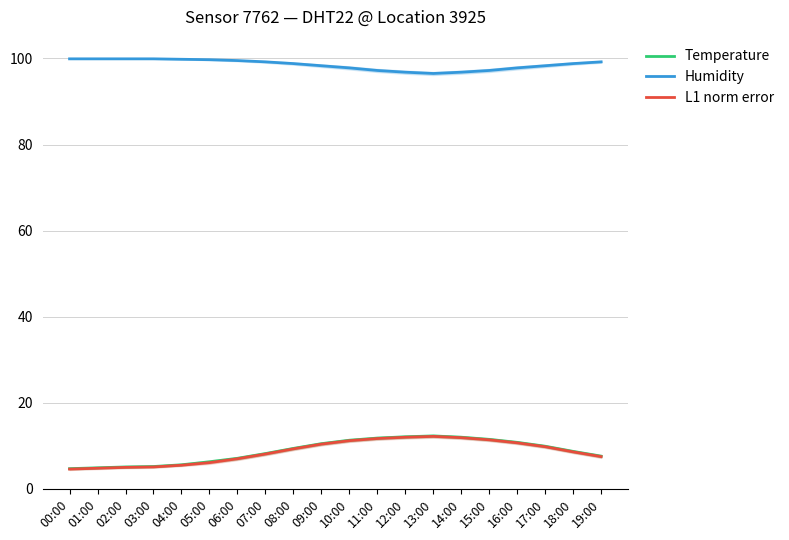

What is the difference between the Temperature values at 15:00 and 00:00?

6.8